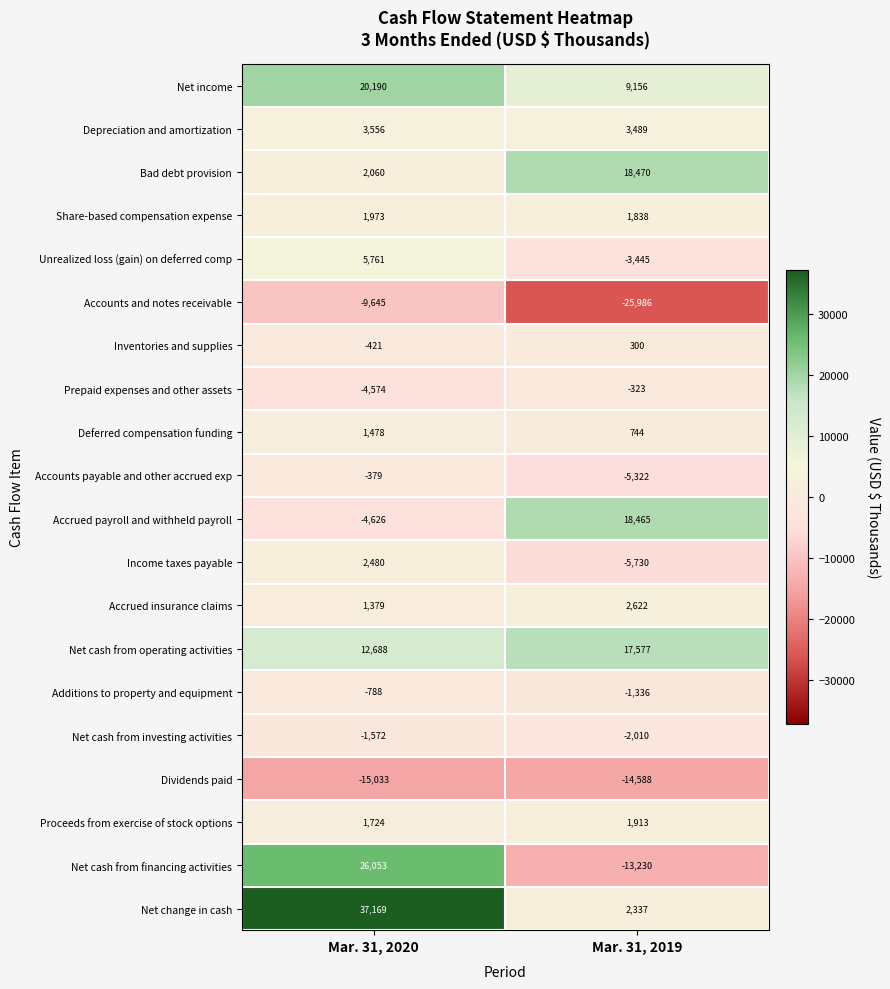

What is the sum of the Accounts and notes receivable values at Mar. 31, 2020 and Mar. 31, 2019?

-35631